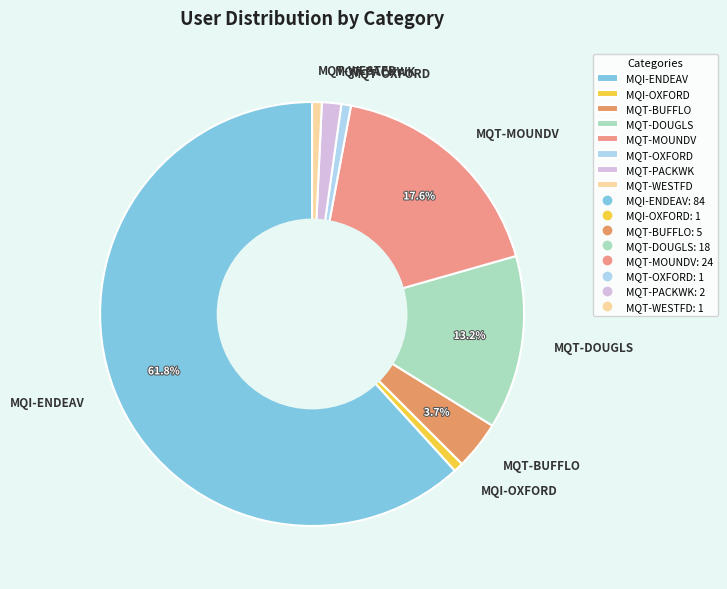

Combined, do MQT-DOUGLS and MQT-PACKWK account for over 50%?

No